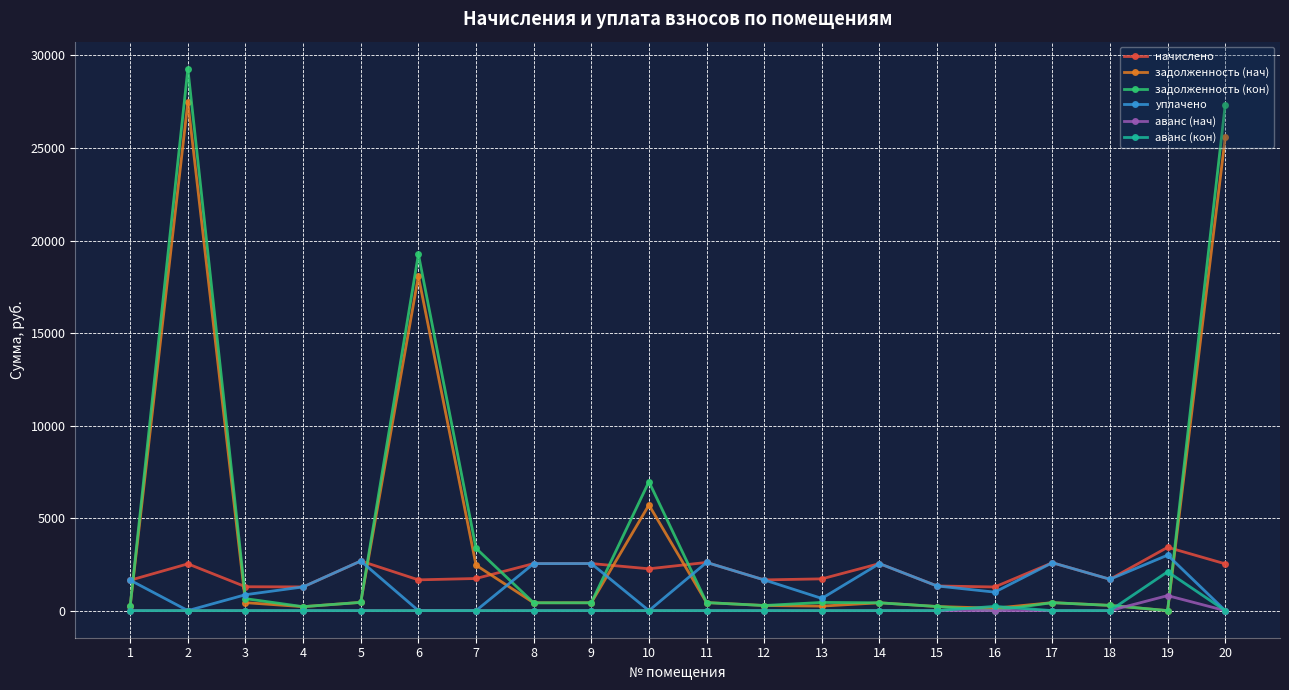

Which series has the widest spread of values?

задолженность (кон)